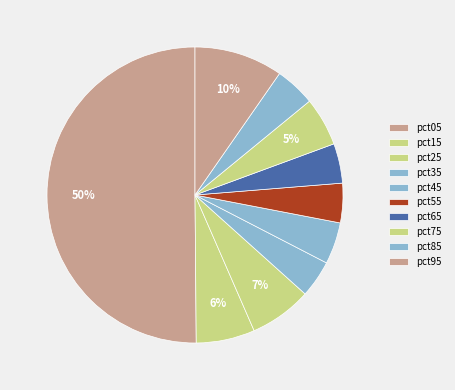

Is it true that pct55 is 1% of the pie?

False